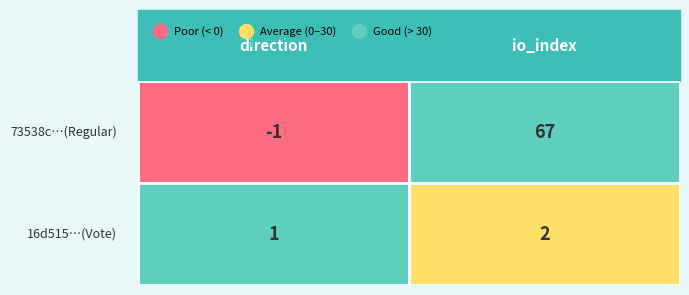

At which category does the chart reach its peak across all series?

io_index